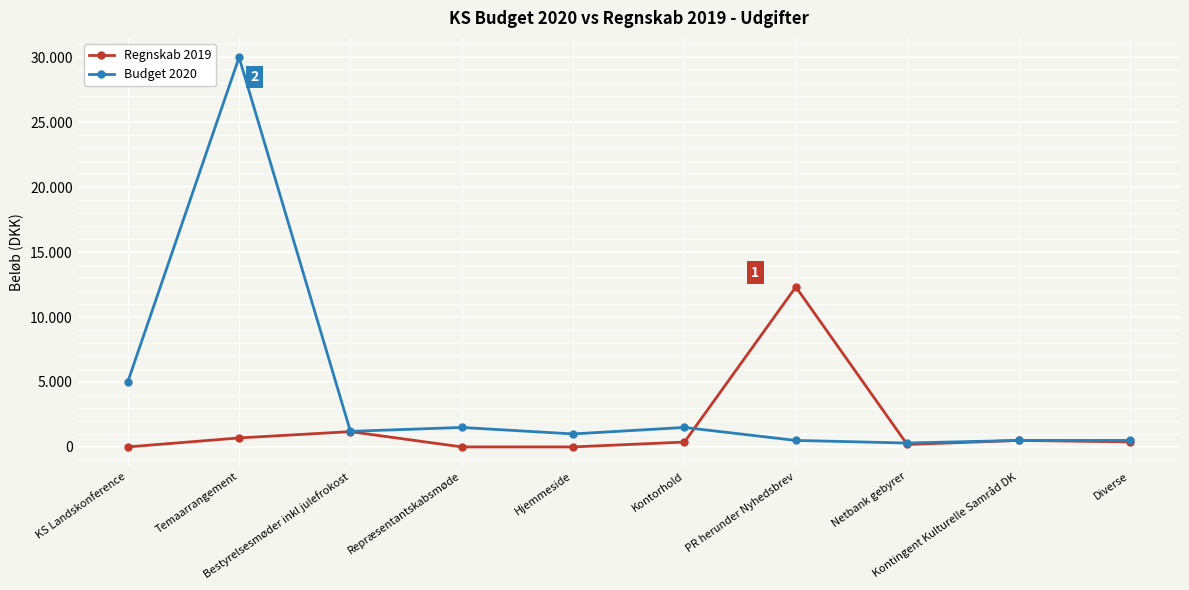

Which series has the widest spread of values?

Budget 2020